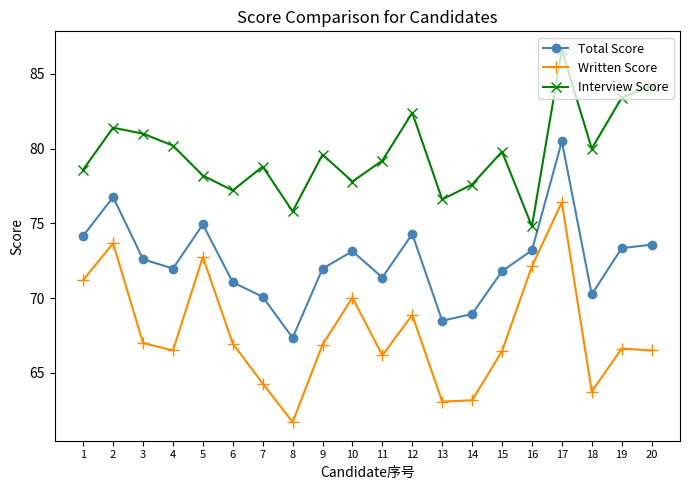

How many values in the Interview Score series are below 79?

9